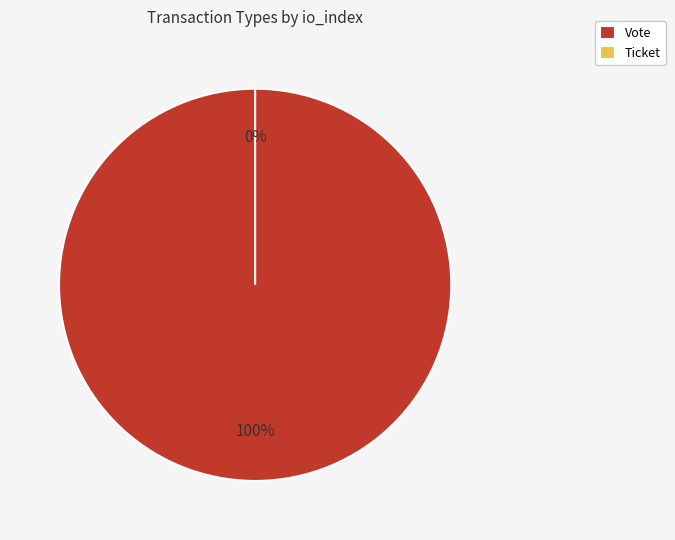

How many segments does this pie chart have?

2